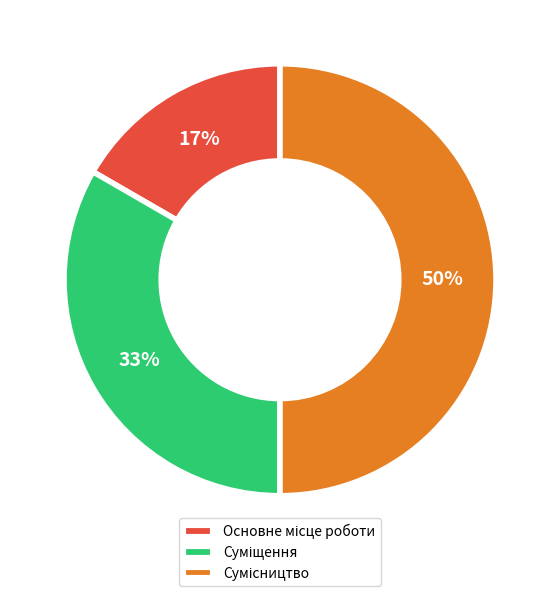

How many slices are in this pie chart?

3